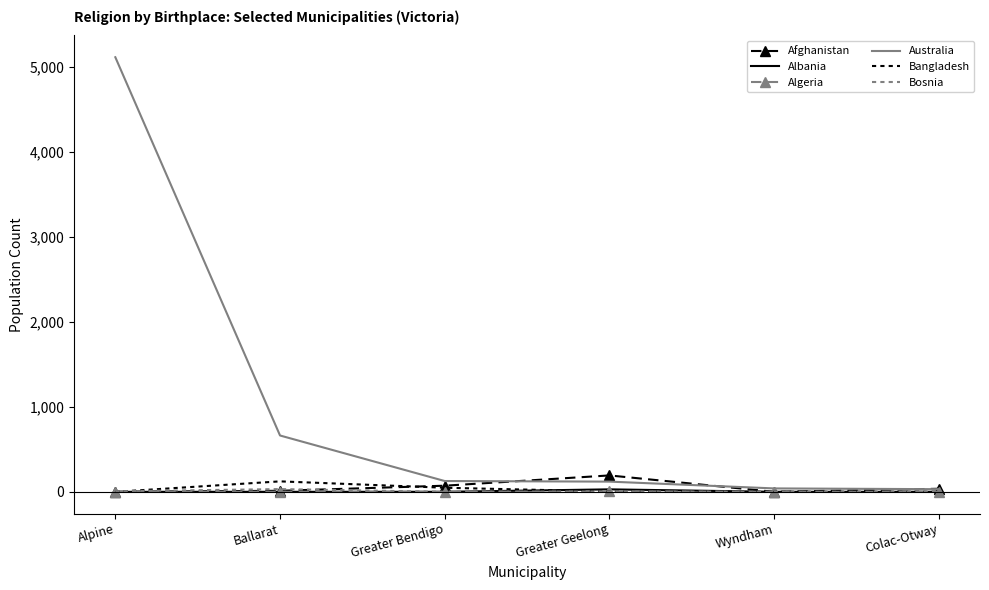

Which series has the largest total across all categories?

Australia